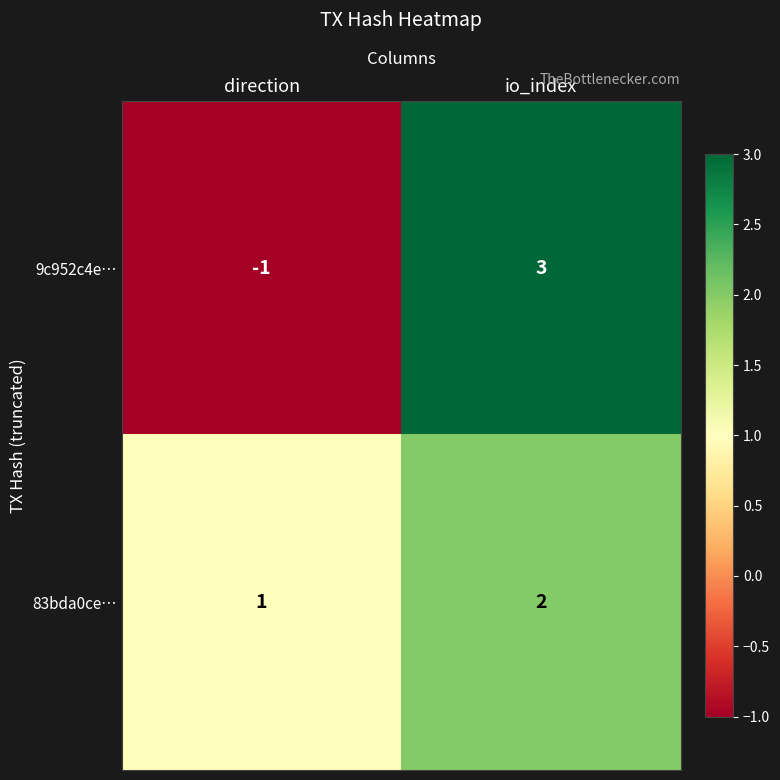

Rank the series by their average value, from highest to lowest.

83bda0ce…, 9c952c4e…